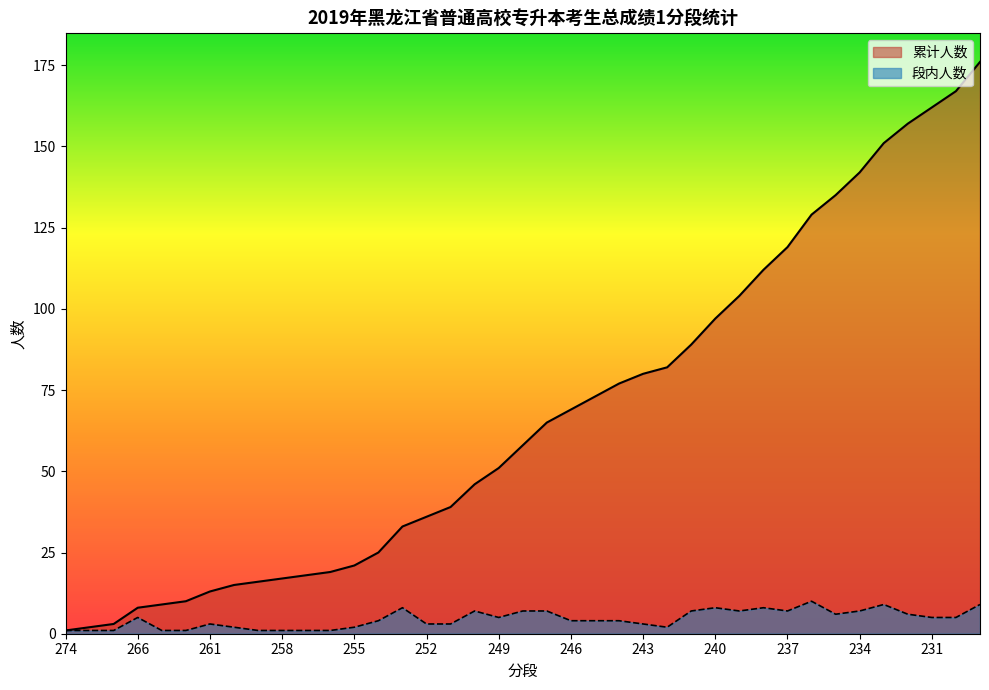

True or false: 累计人数 and 段内人数 cross at least once.

False